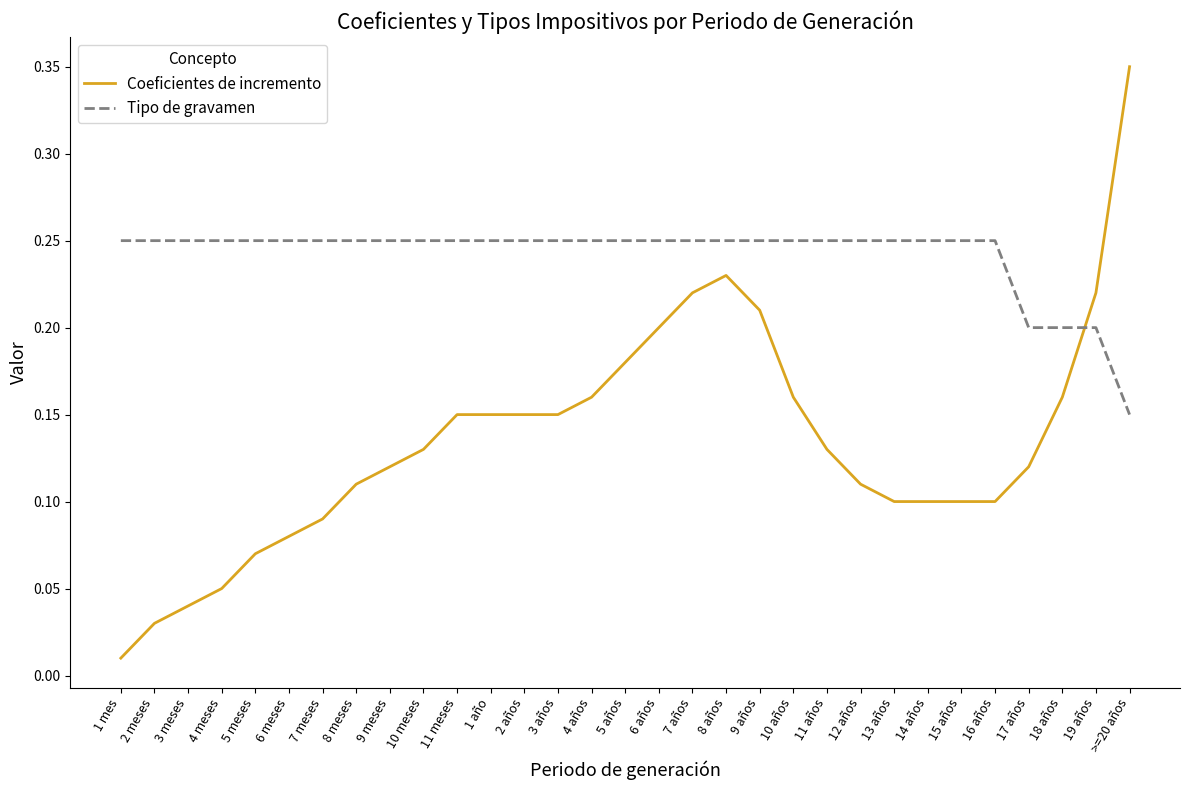

Which series changed the most between 3 años and 7 años?

Coeficientes de incremento